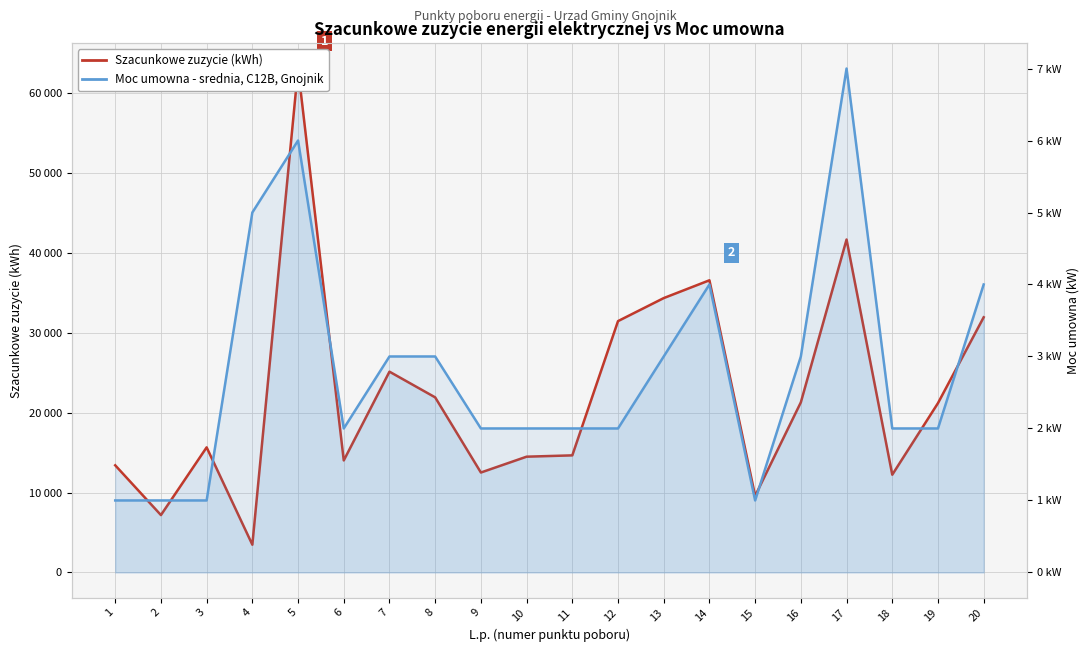

What is the greatest value displayed?

63077.5